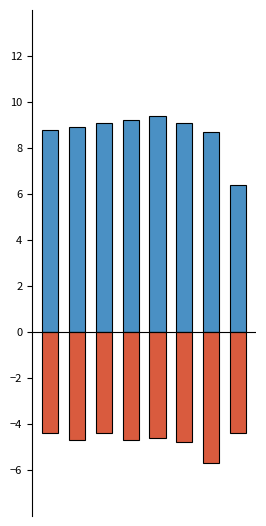

The Geburten series shows 13.3 at 2014. True or false?

False